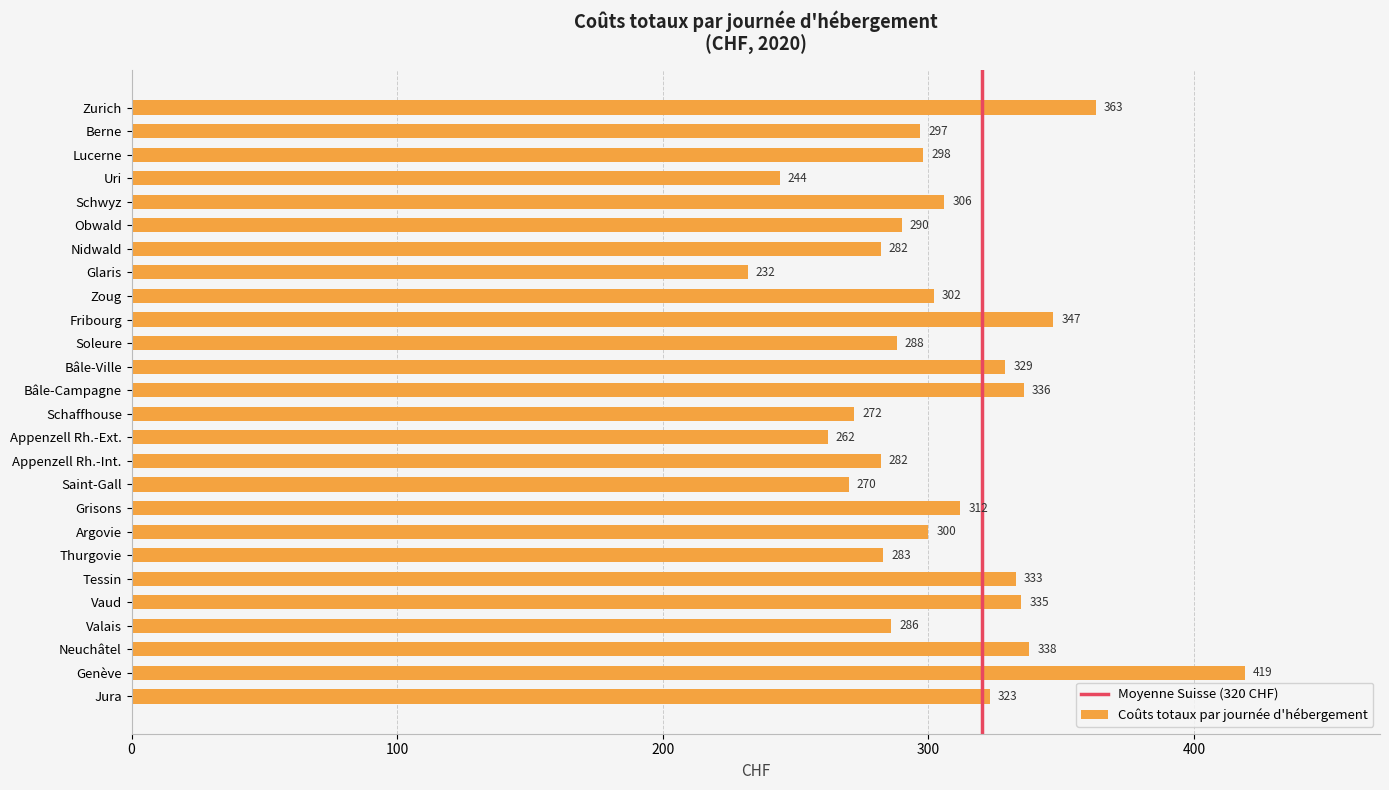

Where is the data nearest to the value 325?

Jura